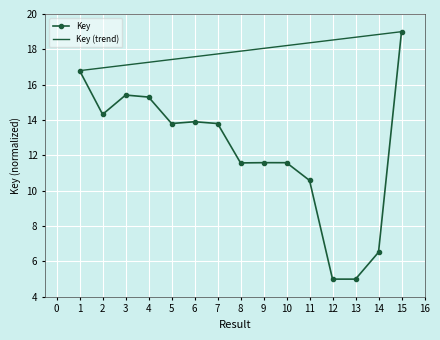

What is the sum of the Key values at 12 and 5?

18.8